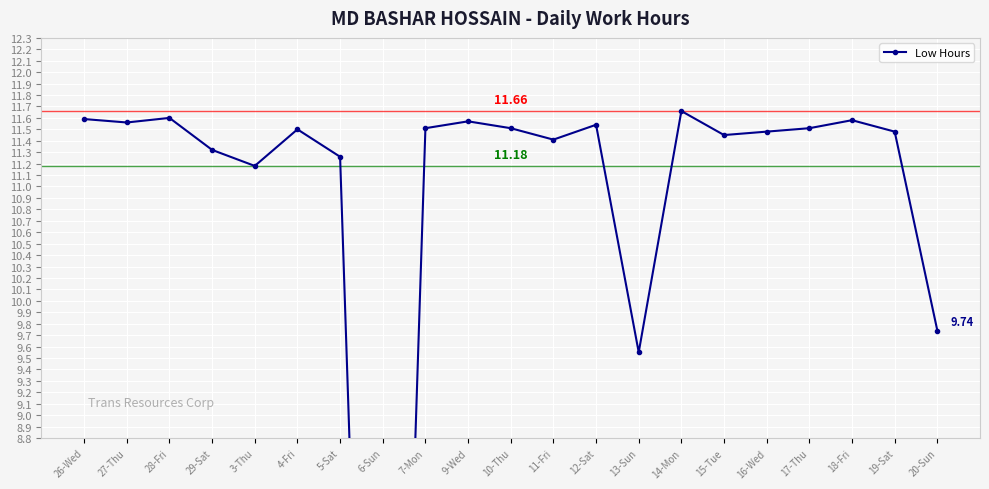

Reading left to right, list all the values displayed in this chart.

26-Wed=11.6	27-Thu=11.6	28-Fri=11.6	29-Sat=11.3	3-Thu=11.2	4-Fri=11.5	5-Sat=11.3	6-Sun=0.0	7-Mon=11.5	9-Wed=11.6	10-Thu=11.5	11-Fri=11.4	12-Sat=11.5	13-Sun=9.6	14-Mon=11.7	15-Tue=11.4	16-Wed=11.5	17-Thu=11.5	18-Fri=11.6	19-Sat=11.5	20-Sun=9.7